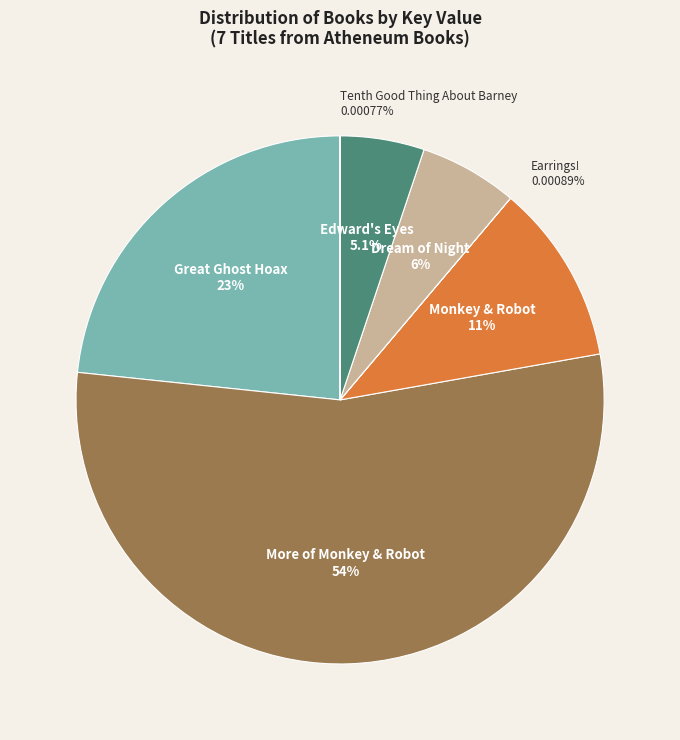

Does any single category account for the majority?

Yes